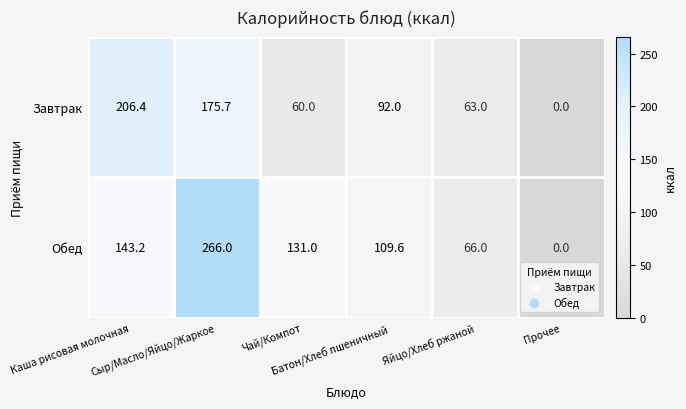

List the series in order of their overall mean, highest first.

Обед, Завтрак